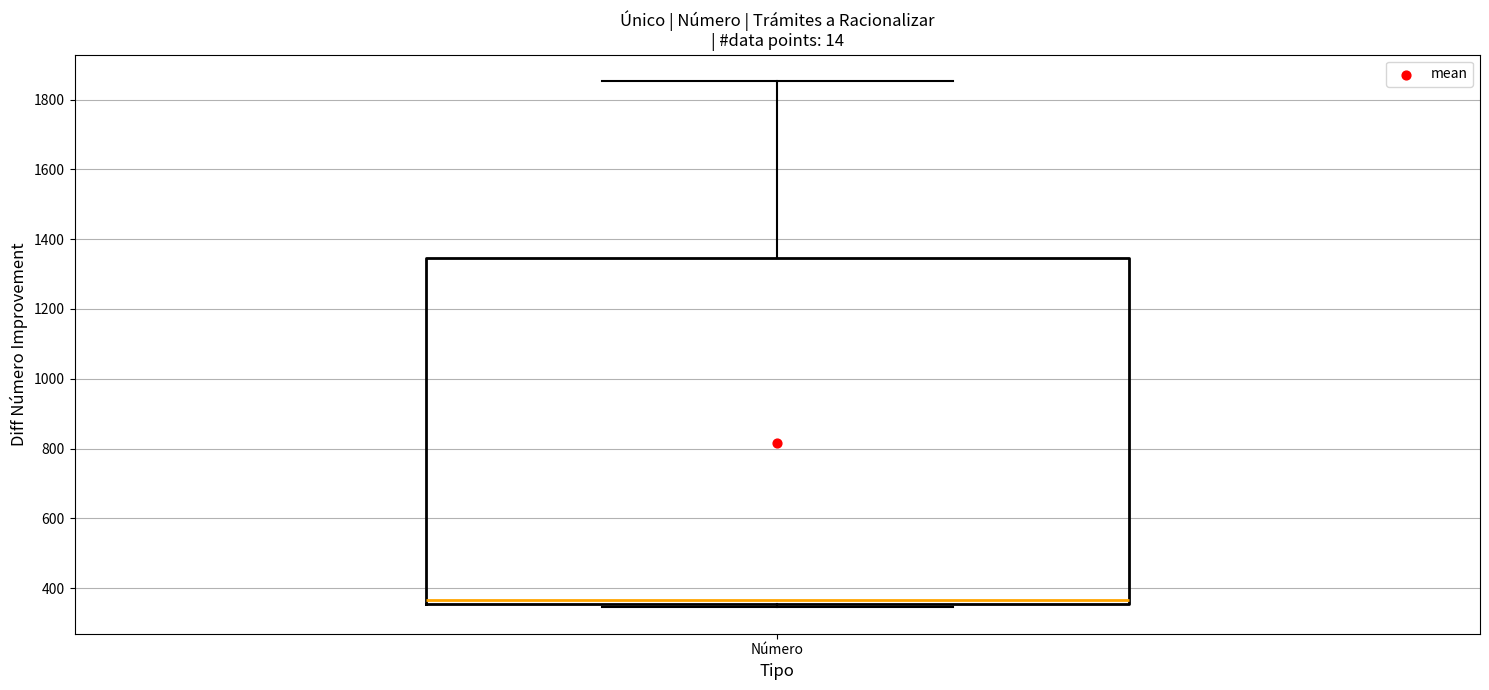

Where does the upper whisker of the box for Número end on the y-axis? The values are not printed on the chart, so give them approximately, as read against the axis.

1860